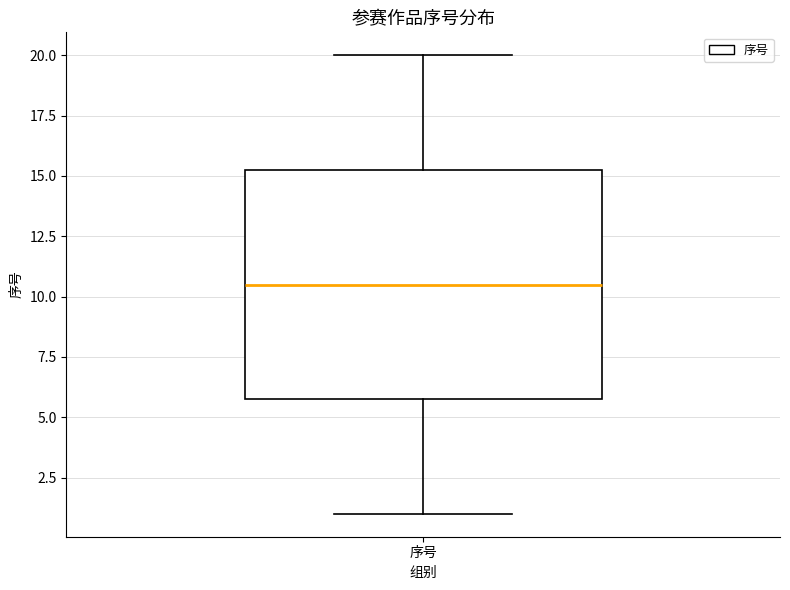

Where is the lower edge of the box for 序号 on the y-axis? The values are not printed on the chart, so give them approximately, as read against the axis.

6.0